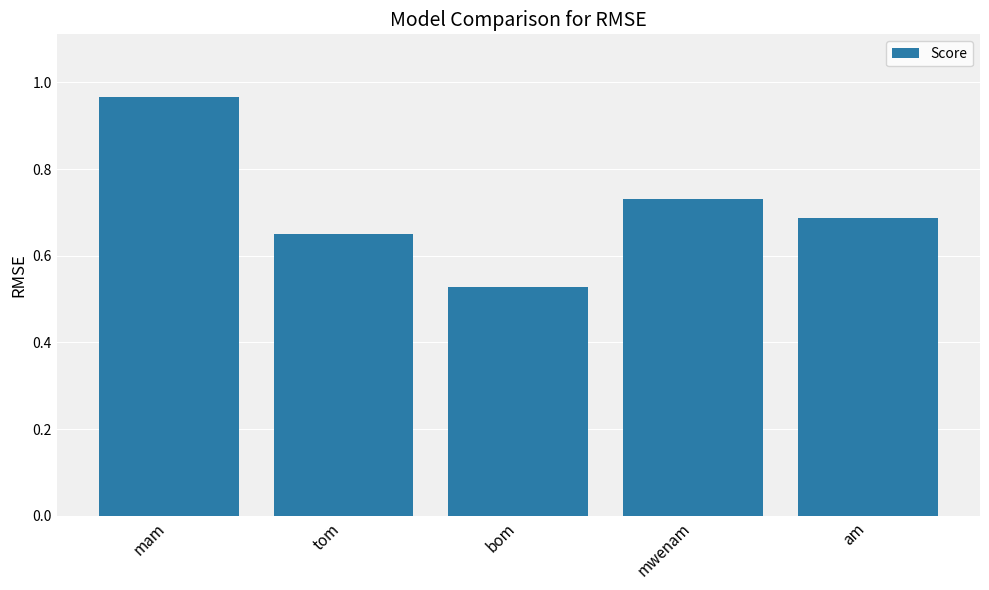

True or false: the data shows 0.7 at bom.

False